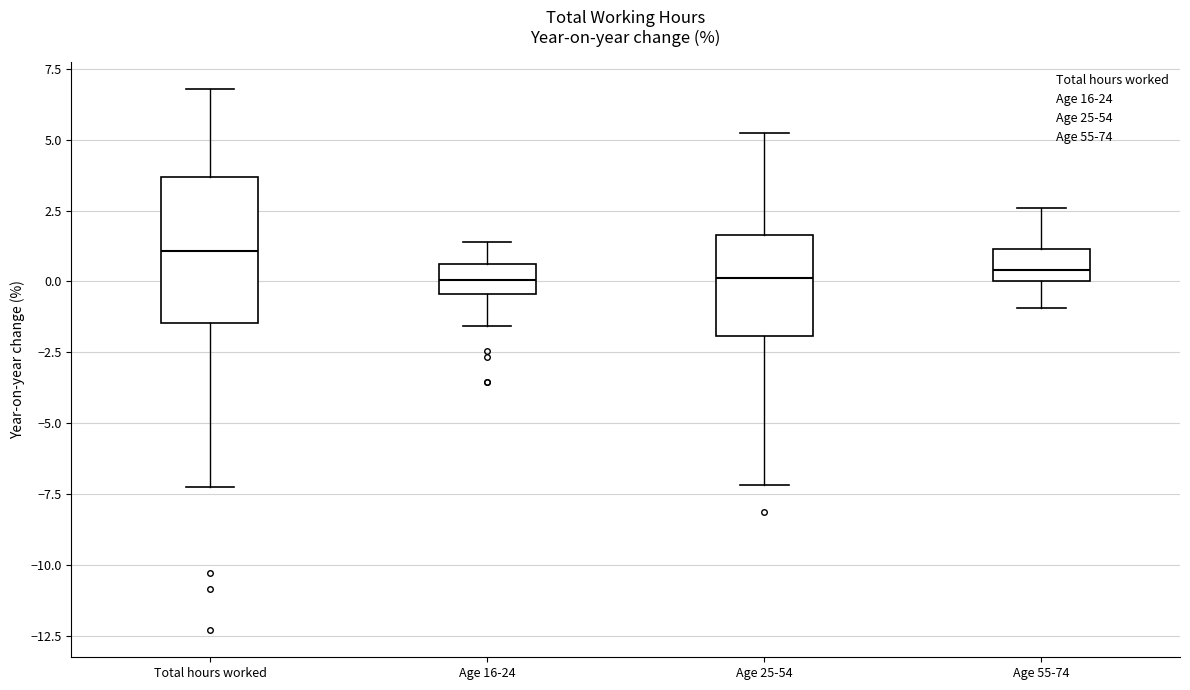

Reading left to right, read every box against the y-axis: the position of its median line, the range the box covers, and the ends of its whiskers. The values are not printed on the chart, so give them approximately, as read against the axis.

Total hours worked: median 1.0, box -1.5 to 3.5, whiskers -7.0 to 7.0
Age 16-24: median 0.0, box -0.5 to 0.5, whiskers -1.5 to 1.5
Age 25-54: median 0.0, box -2.0 to 1.5, whiskers -7.0 to 5.5
Age 55-74: median 0.5, box 0.0 to 1.0, whiskers -1.0 to 2.5